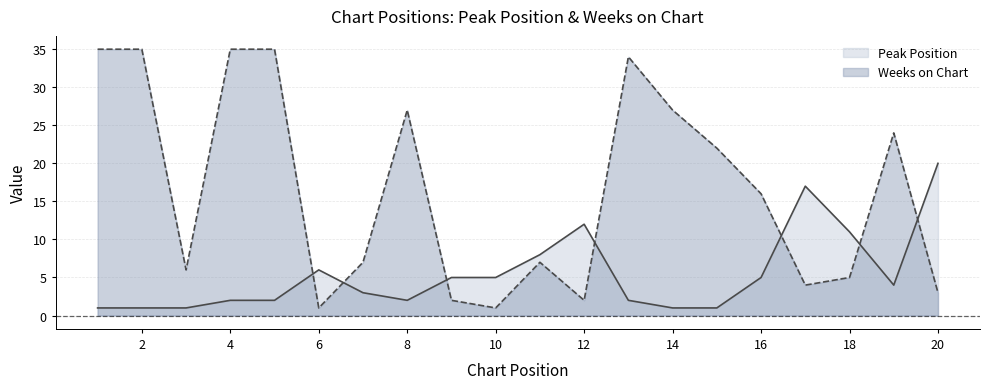

What is the value of the Peak Position point at the 3rd from the left?

1